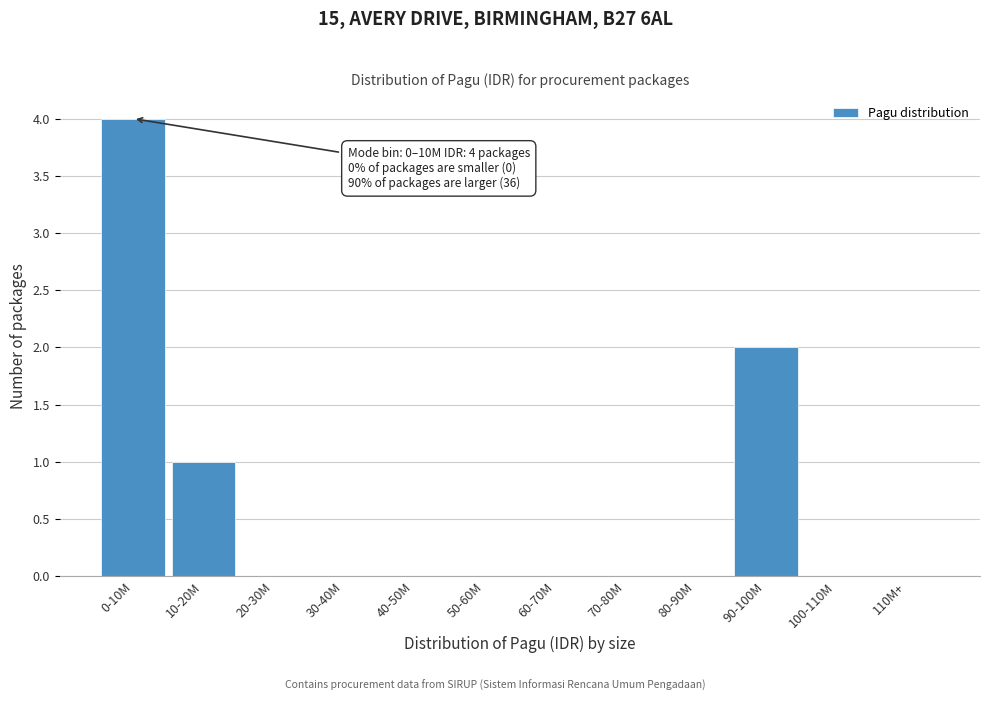

Reading right to left, extract all data points from this chart.

110M+=0	100-110M=0	90-100M=2	80-90M=0	70-80M=0	60-70M=0	50-60M=0	40-50M=0	30-40M=0	20-30M=0	10-20M=1	0-10M=4